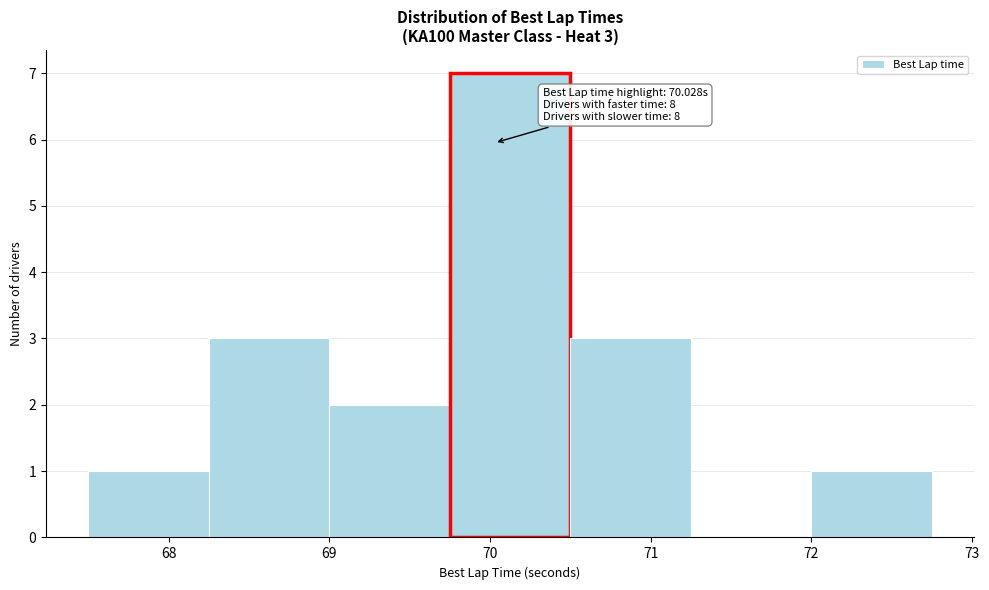

Over which range of the x-axis is the bar tallest?

69.75 to 70.50